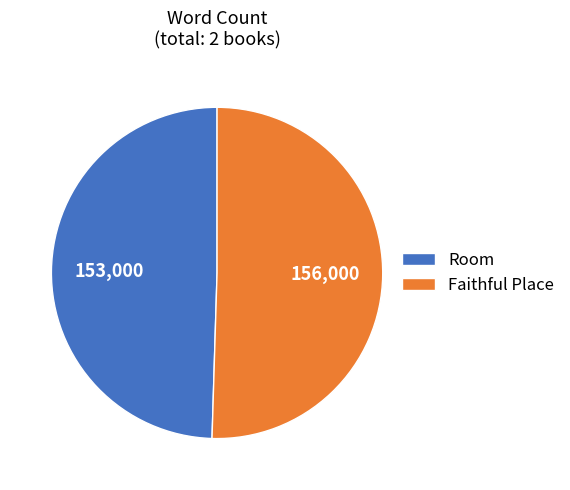

Which category has the smallest portion of the pie?

Room